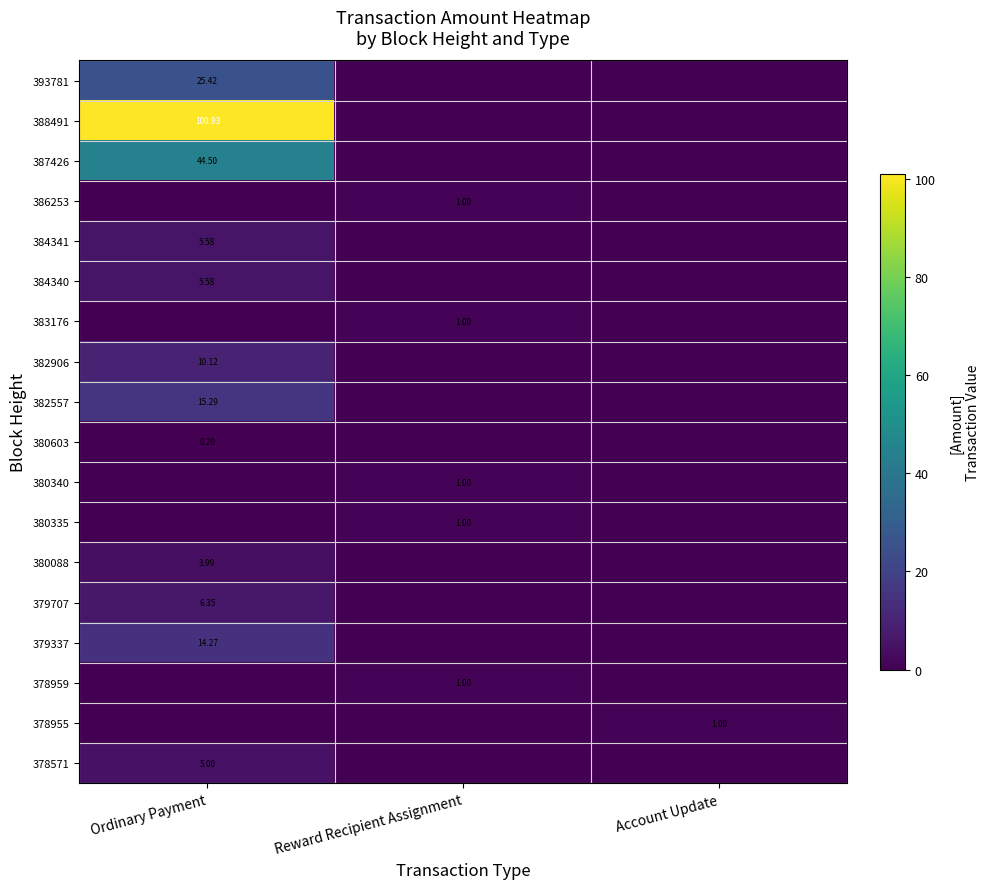

What is the approximate value of 378955 at Account Update?

1.0